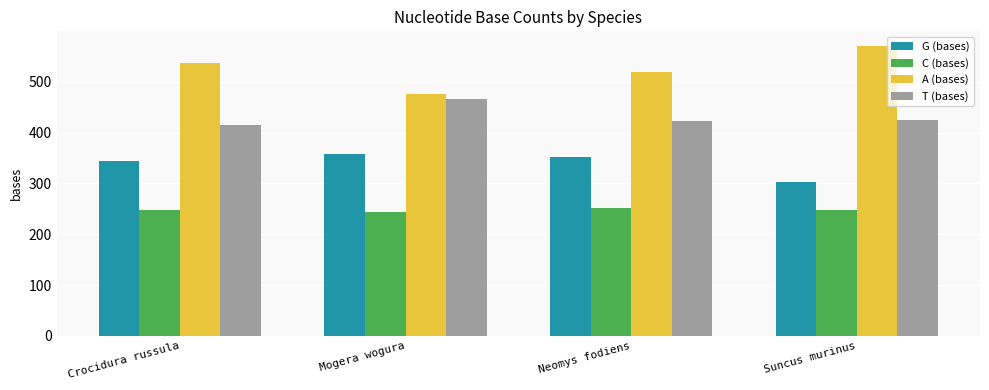

What is the spread (max minus min) of values at Mogera wogura?

233